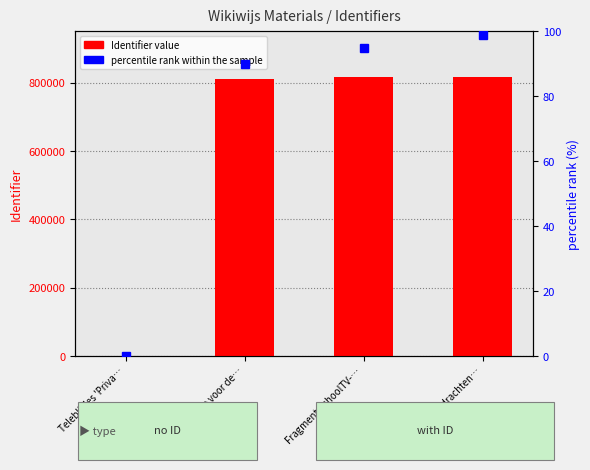

The Identifier series shows 1306444 at Informatie voor de…. True or false?

False